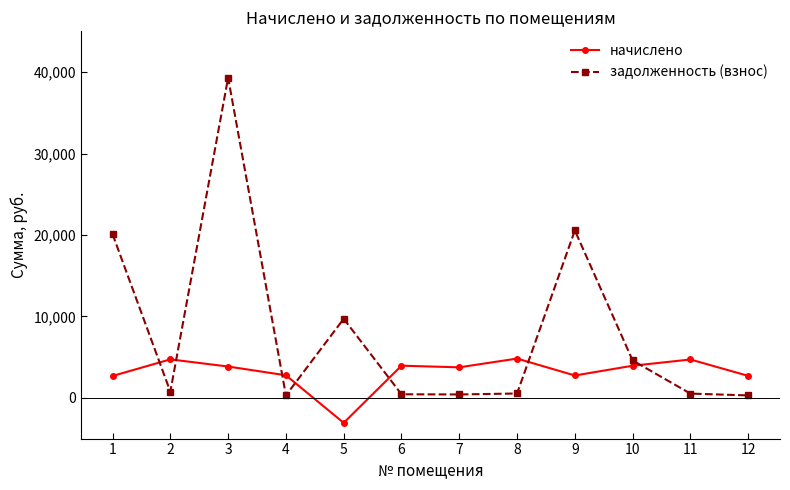

How many lines are shown in the chart?

2